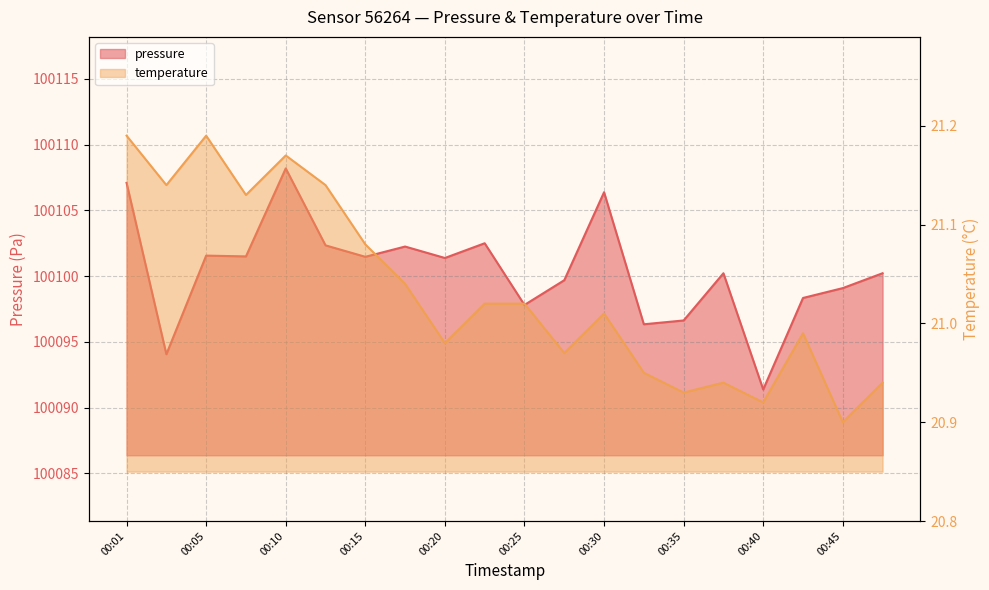

What is the value of the temperature point at the 16th from the left?

20.9